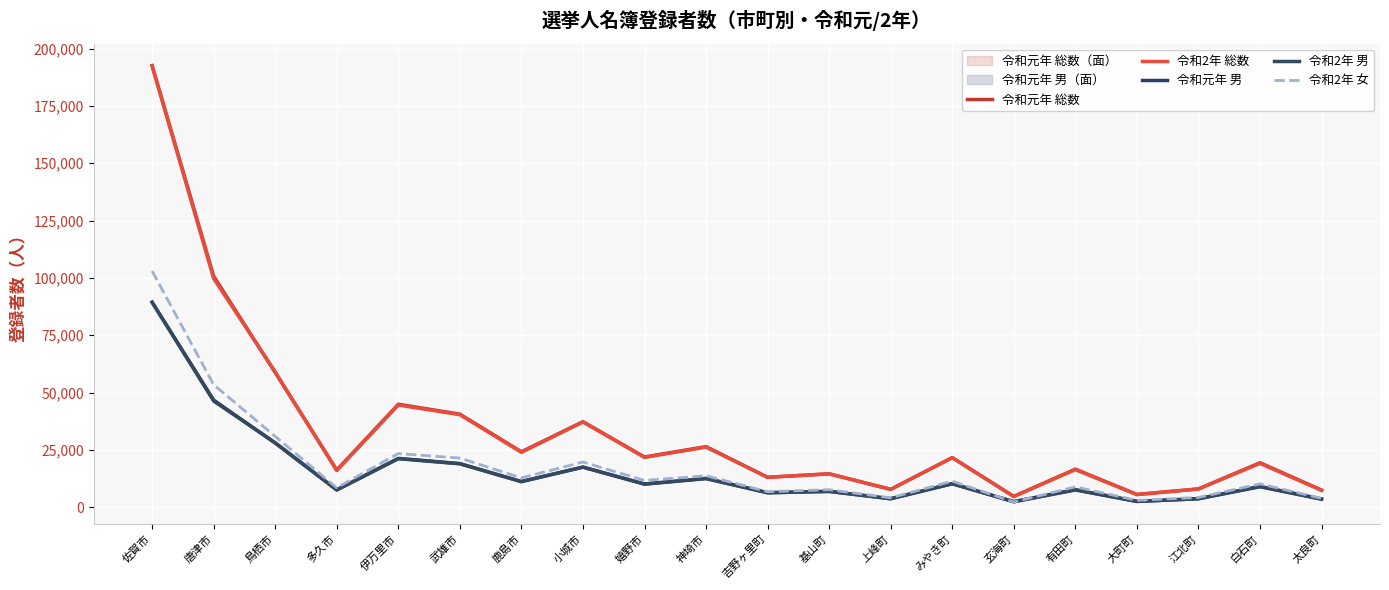

Where is 令和2年 総数 nearest to the value 98476?

唐津市